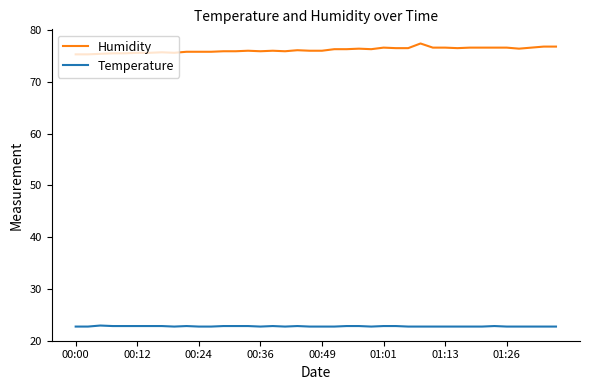

What is the difference between the second highest and minimum values in the Temperature series?

0.1